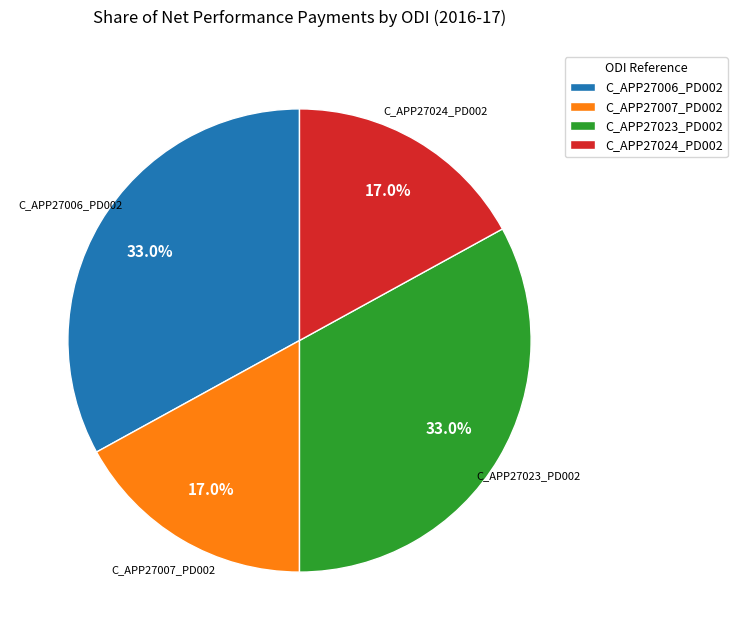

To the nearest percent, what is the difference between the C_APP27023_PD002 and C_APP27024_PD002 slice percentages?

16%